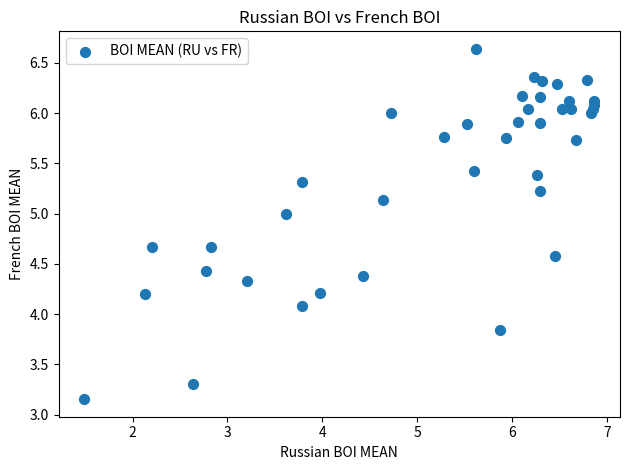

What Y value in the scatter plot is closest to 4?

4.1